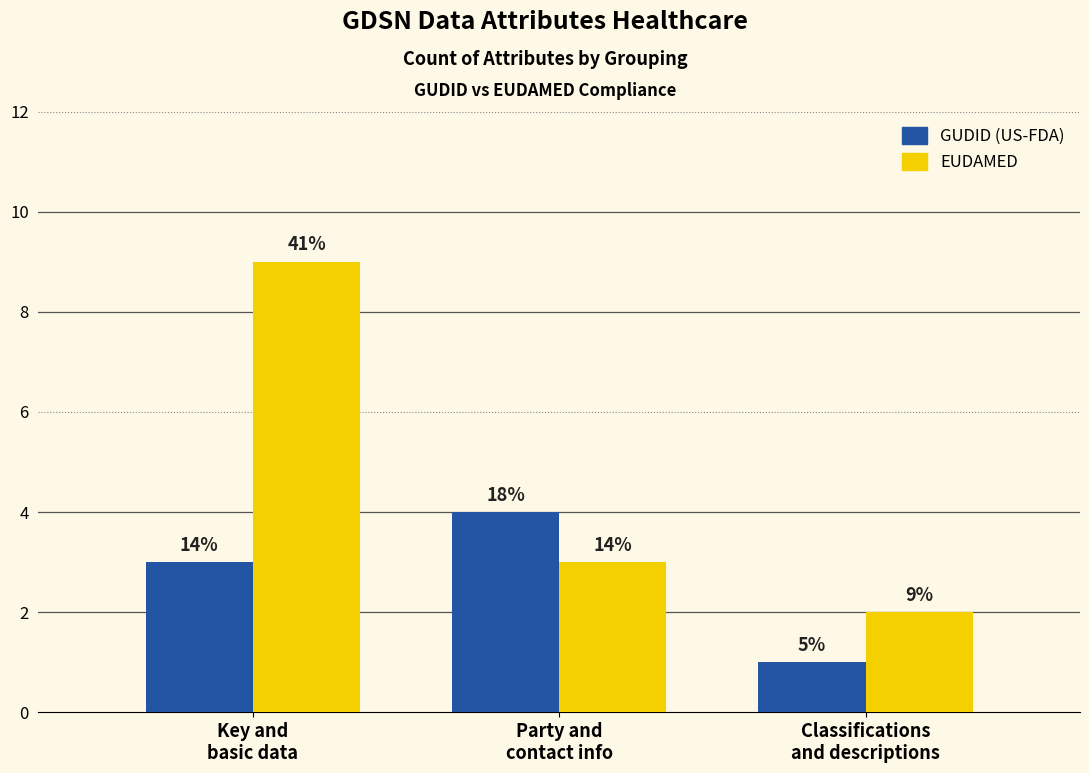

What position from the right is Classifications
and descriptions?

1